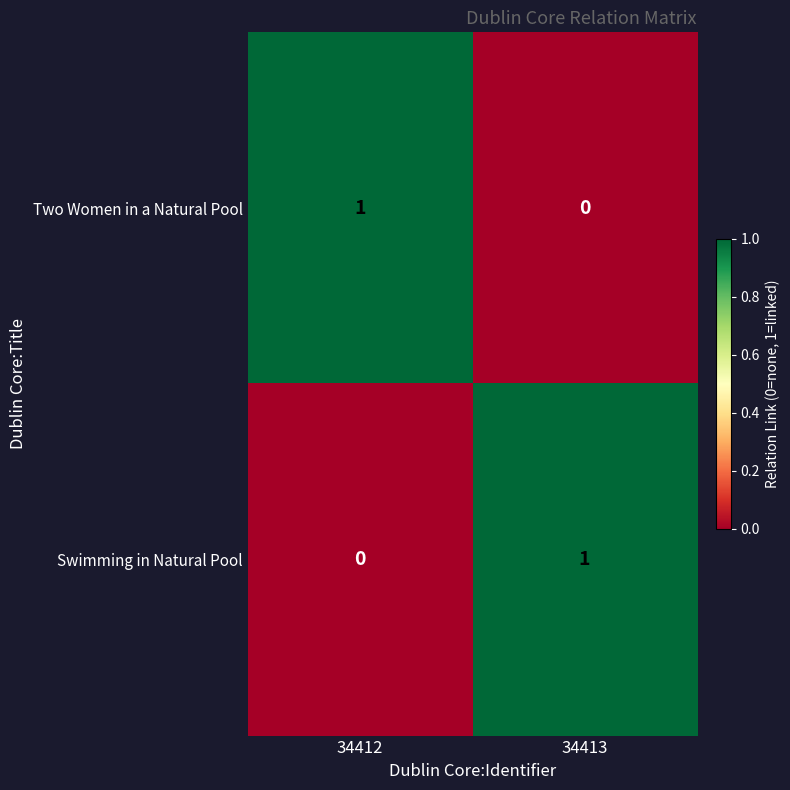

The Swimming in Natural Pool series shows 1 at 34413. True or false?

True